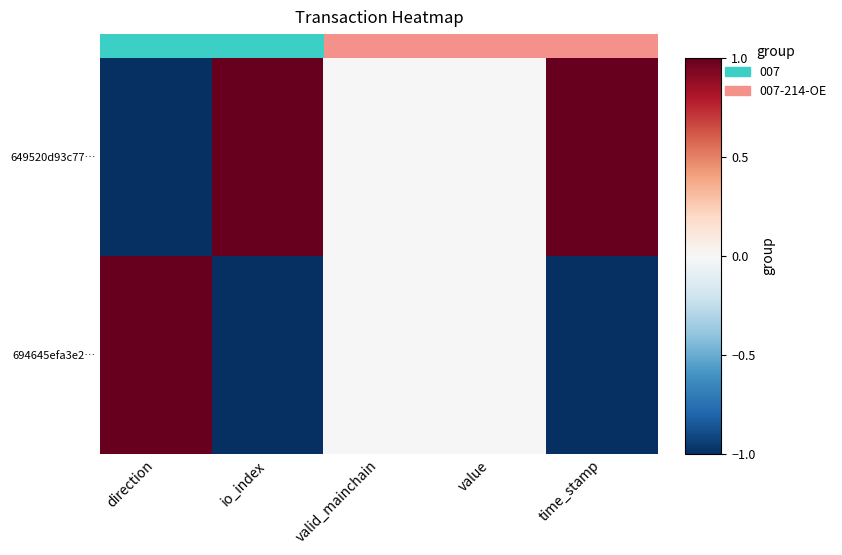

Count the number of data series in this chart.

2